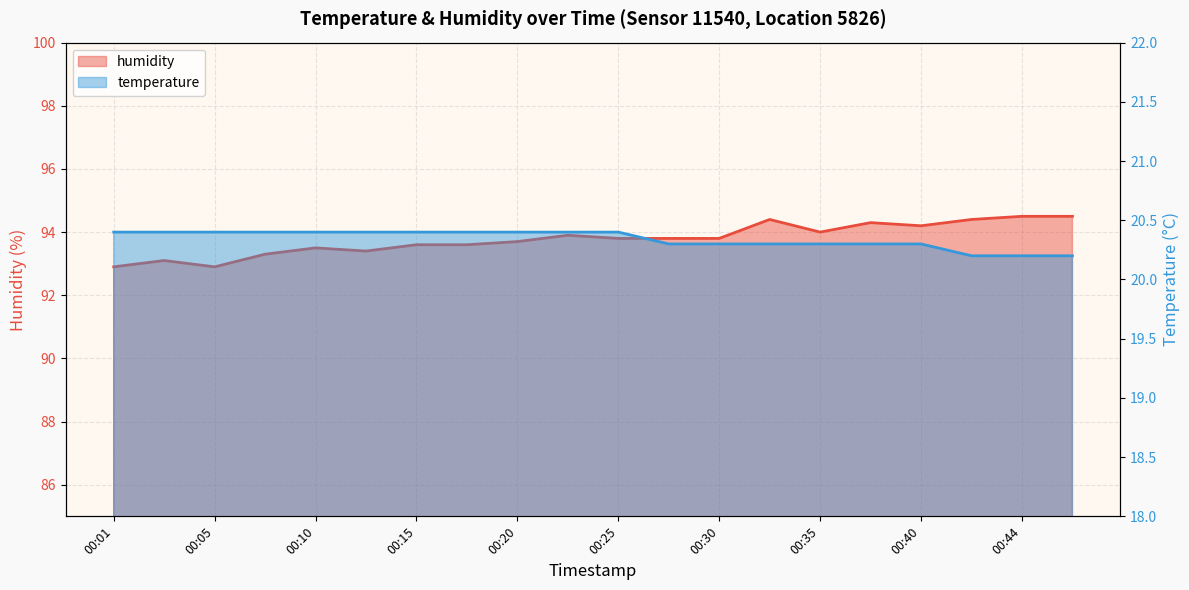

True or false: humidity has more than 1 points higher than both neighbors.

True